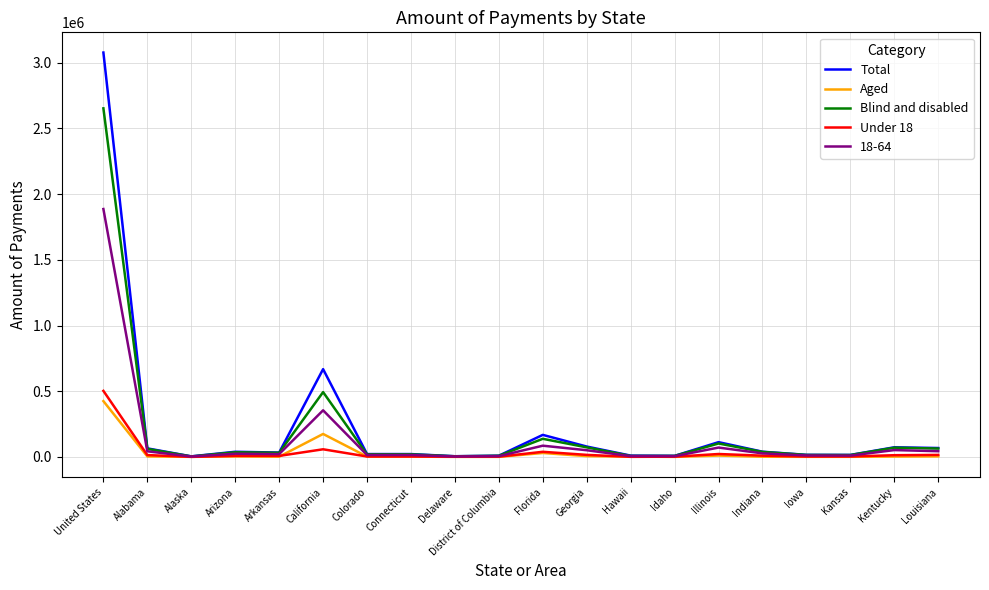

What is the difference between the highest and lowest values at District of Columbia?

8790